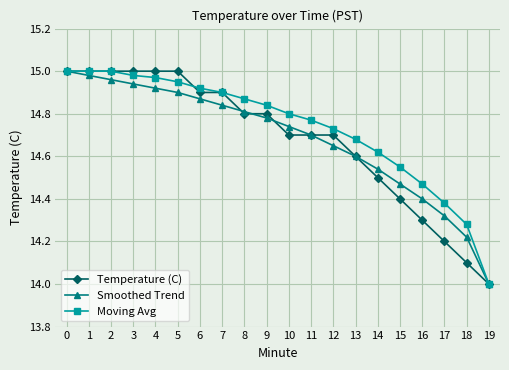

What is the difference between the second highest and minimum values in the Moving Avg series?

1.0